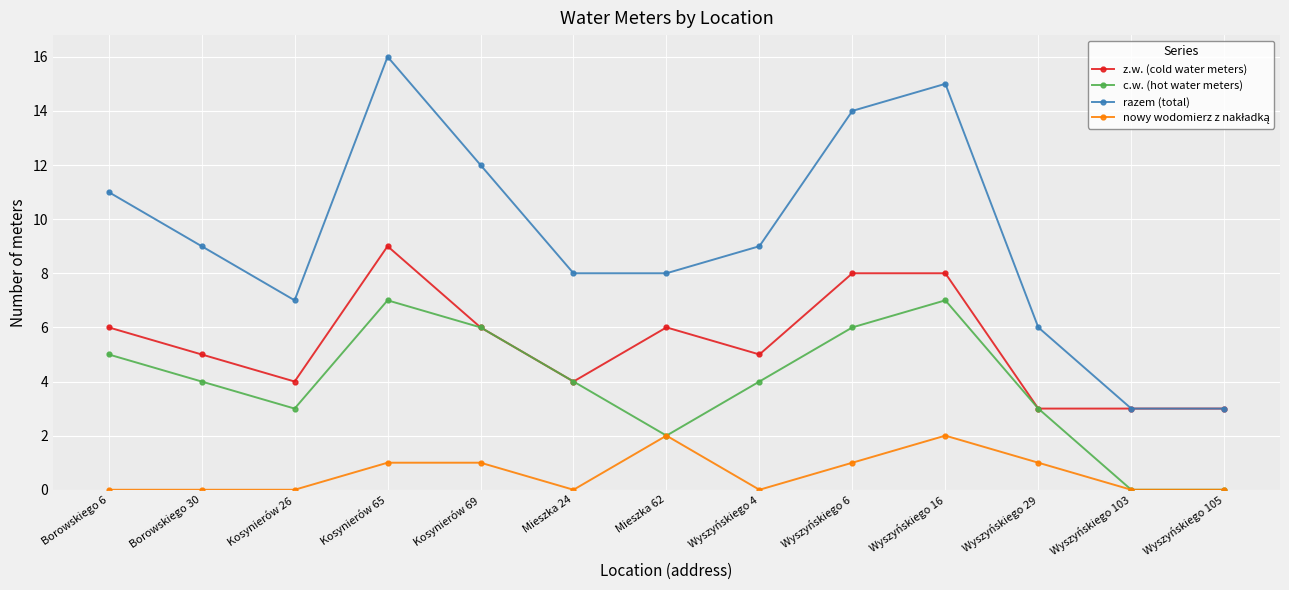

What is the total value across all series at Mieszka 24?

16